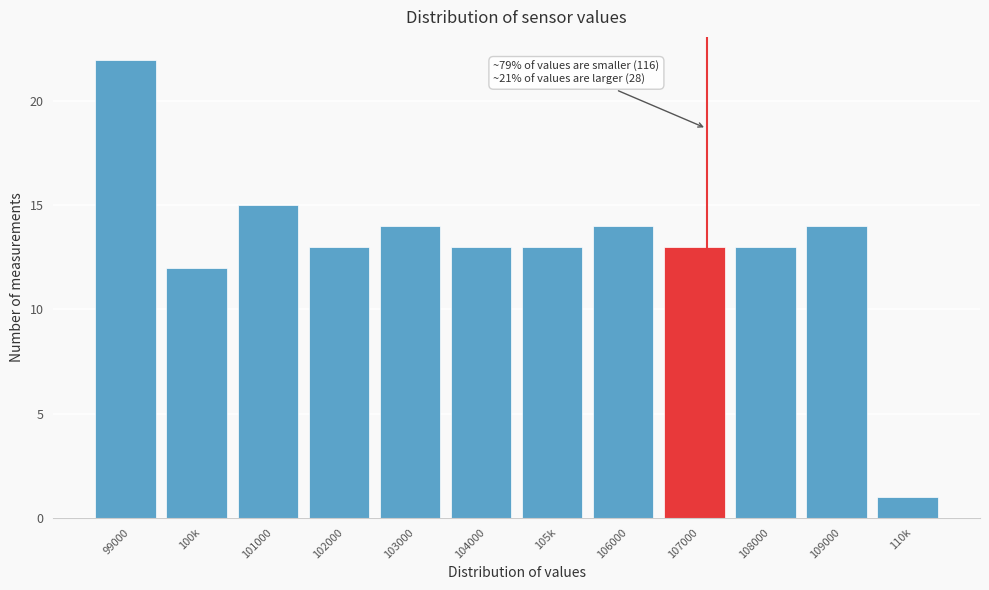

Reading right to left, list all the values displayed in this chart.

110k=1	109000=14	108000=13	107000=13	106000=14	105k=13	104000=13	103000=14	102000=13	101000=15	100k=12	99000=22